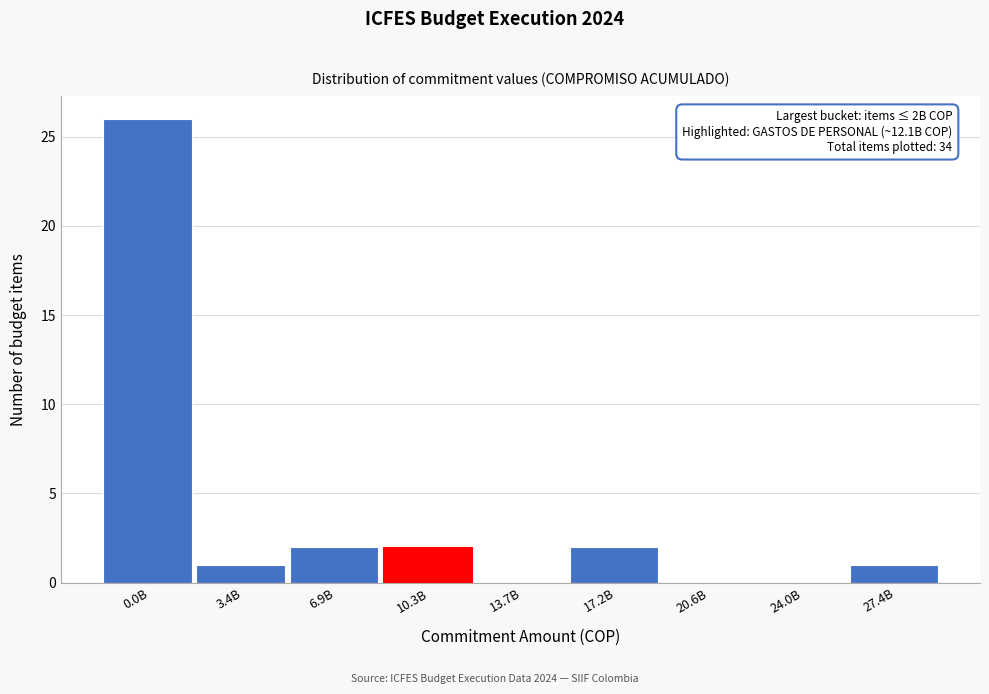

Reading right to left, list all the values displayed in this chart.

27.4B=1	24.0B=0	20.6B=0	17.2B=2	13.7B=0	10.3B=2	6.9B=2	3.4B=1	0.0B=26